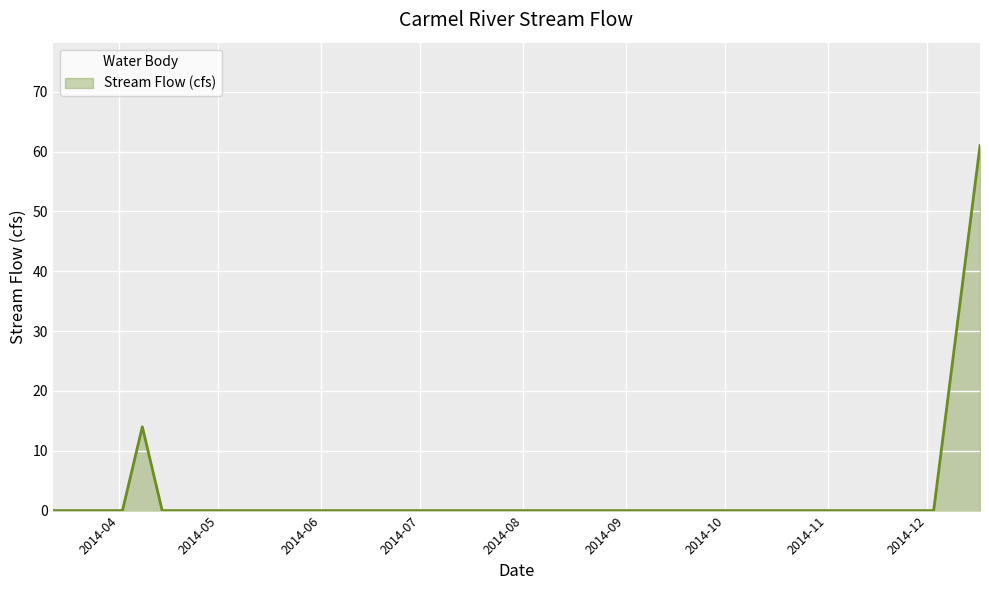

Does the chart have visible grid lines?

Yes